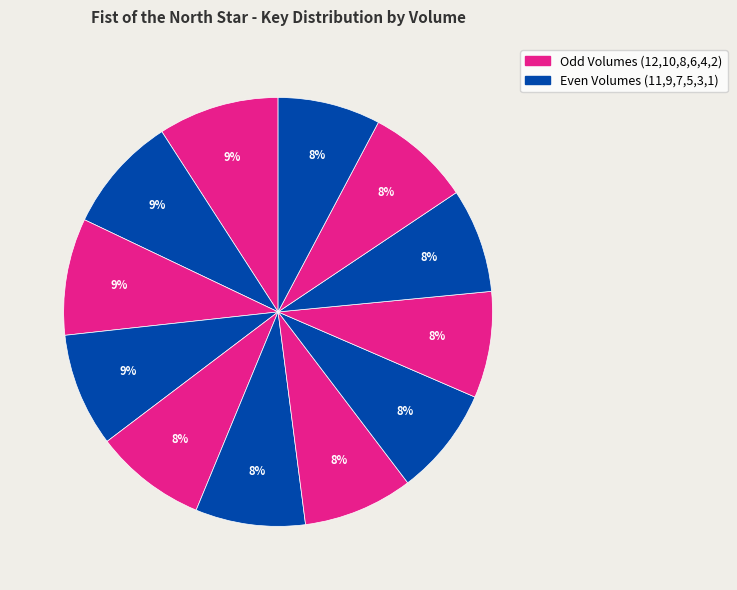

What is the largest slice in the pie chart?

Vol. 12